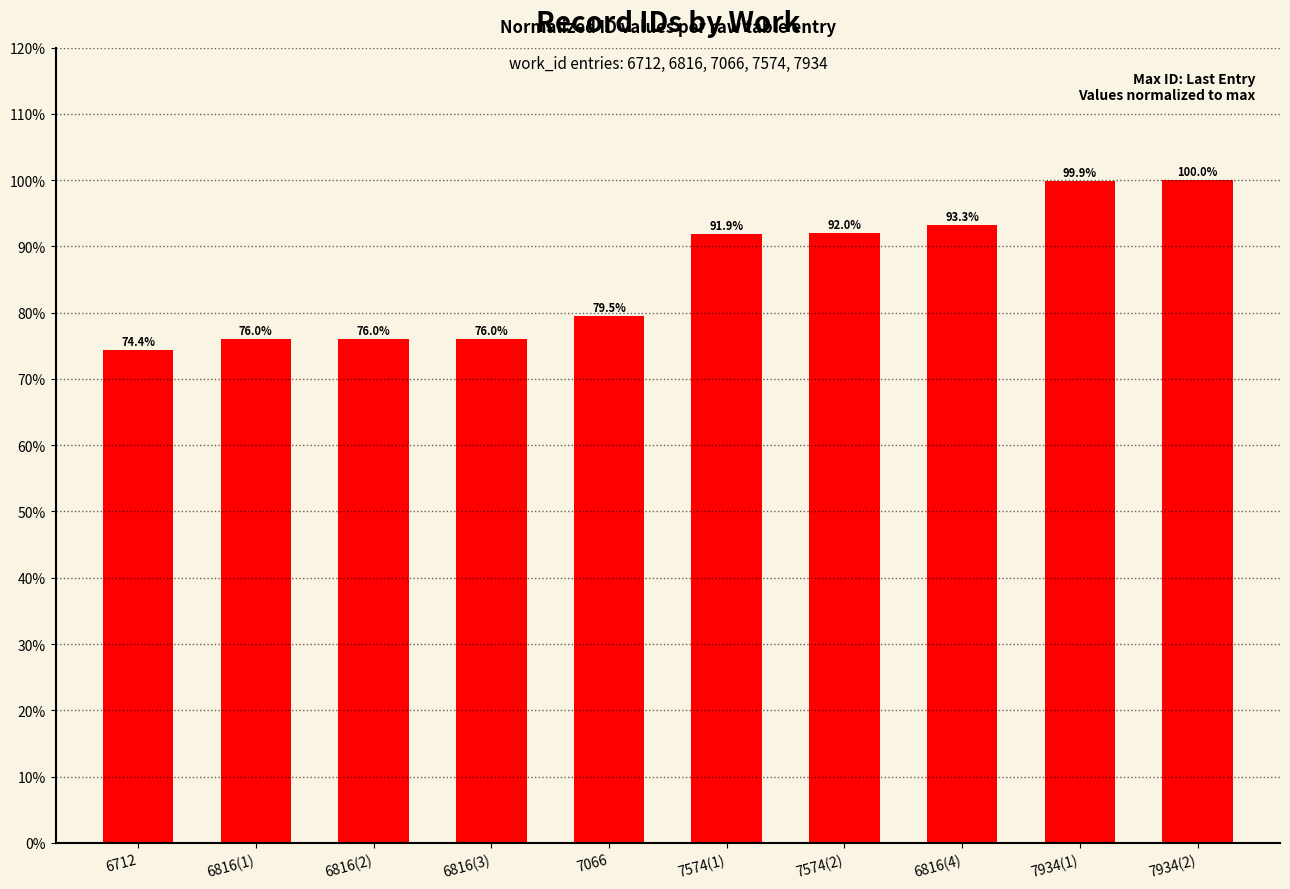

What is the average value?

85.9